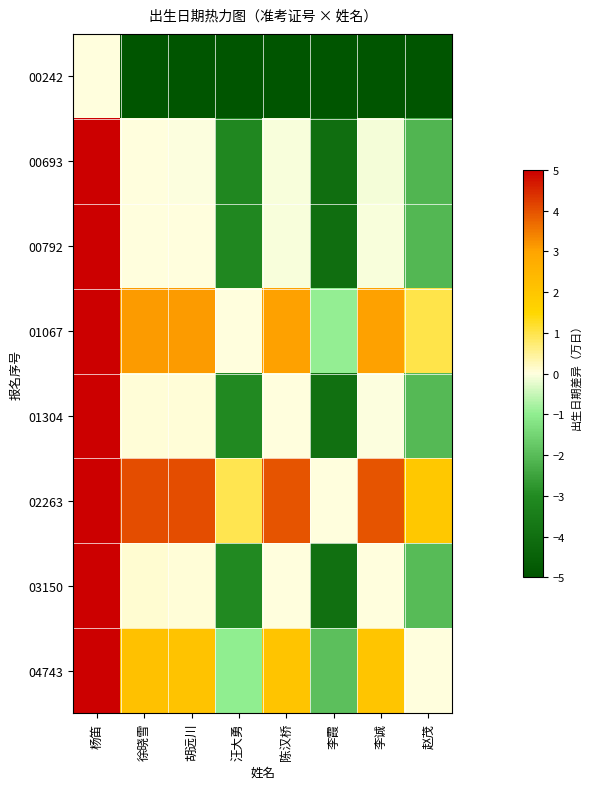

What is the smallest value displayed?

-10.0